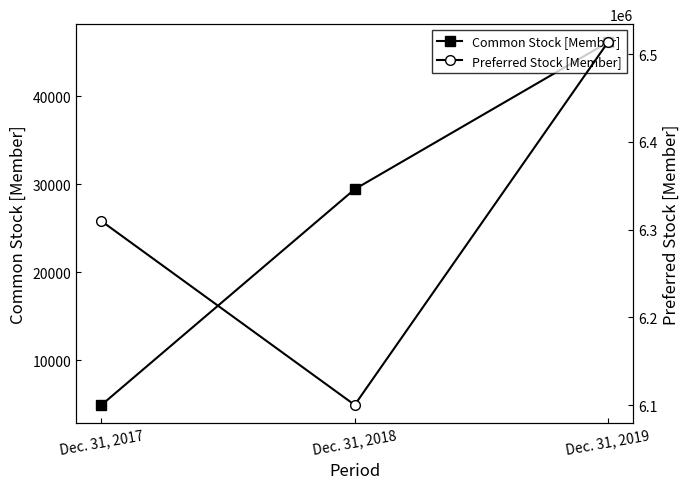

Which series changed the most between Dec. 31, 2018 and Dec. 31, 2019?

Preferred Stock [Member]